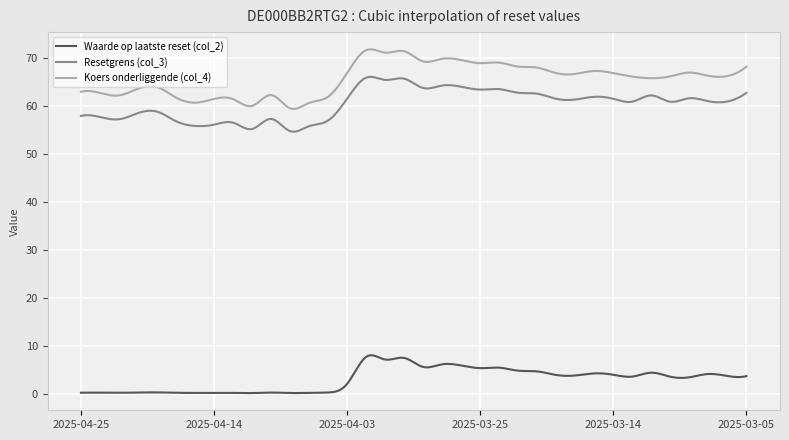

Which series has the widest spread of values?

Koers onderliggende (col_4)